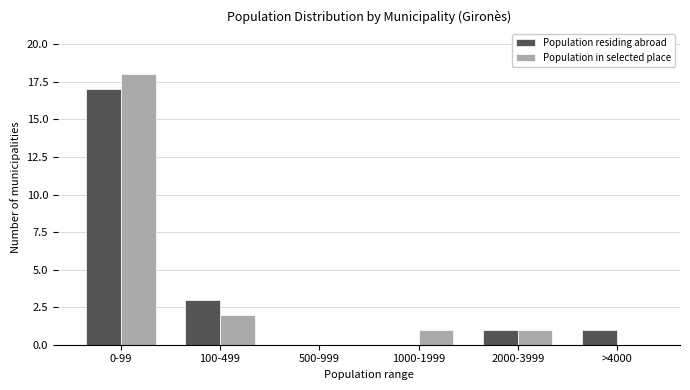

Reading left to right, extract all data points from this chart.

Population residing abroad: 0-99=17	100-499=3	500-999=0	1000-1999=0	2000-3999=1	>4000=1
Population in selected place: 0-99=18	100-499=2	500-999=0	1000-1999=1	2000-3999=1	>4000=0